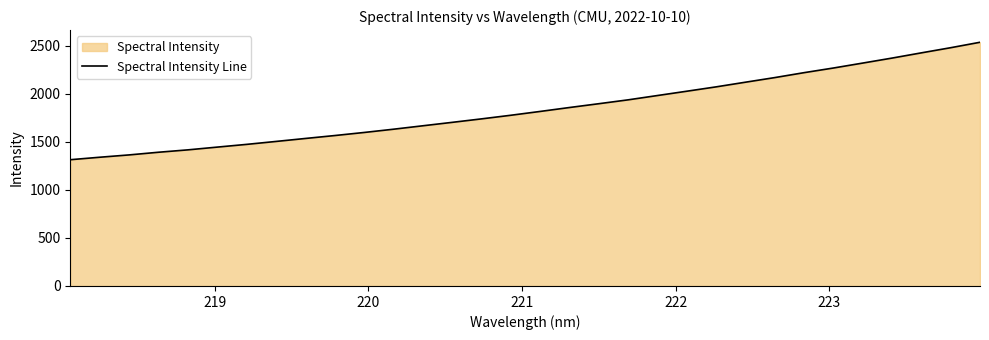

What is the value of the 3rd point from the left?

1364.1